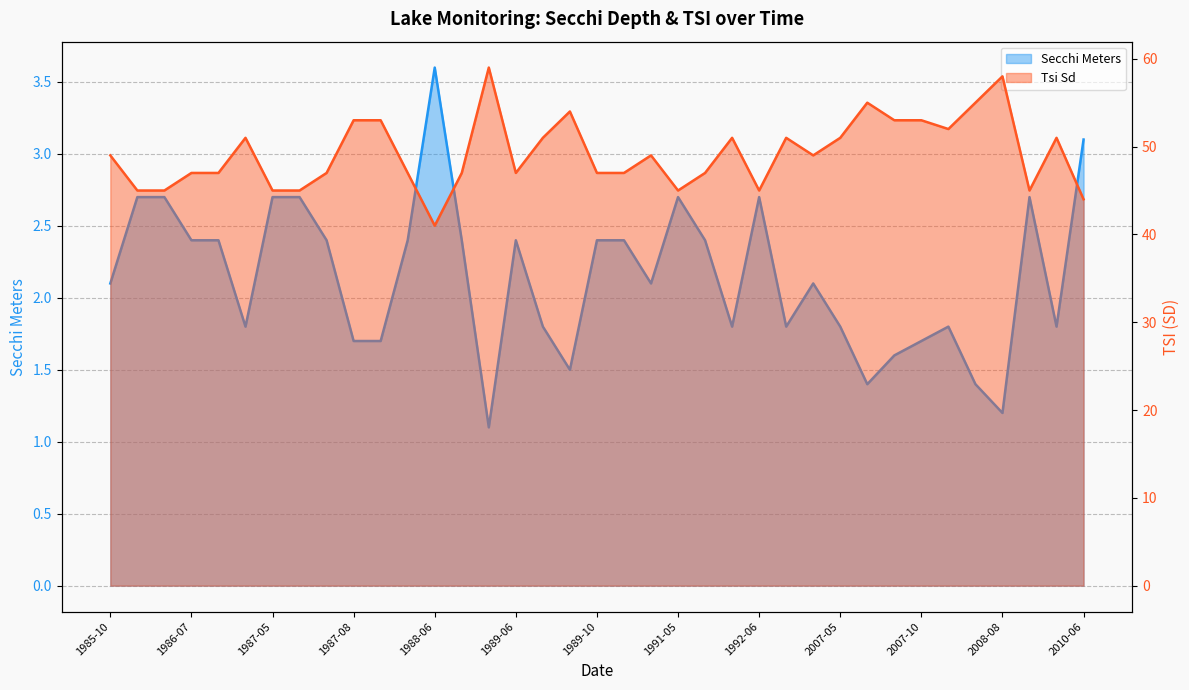

Which series has the largest range (max minus min)?

Tsi Sd